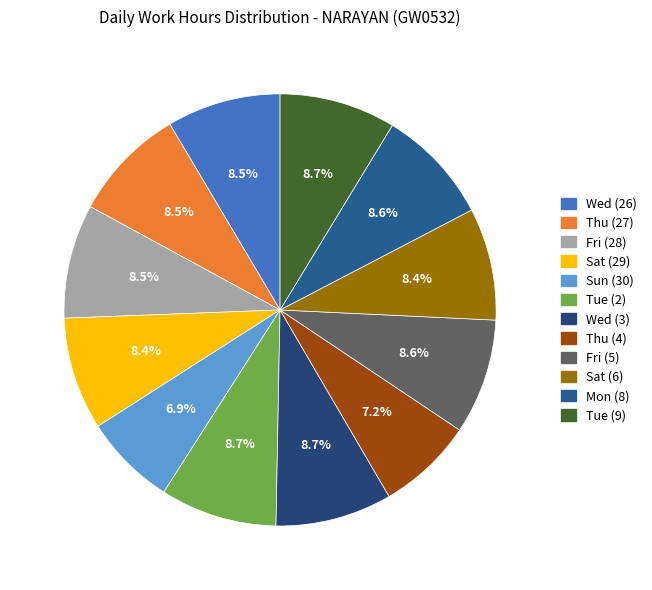

How many slices are in this pie chart?

12